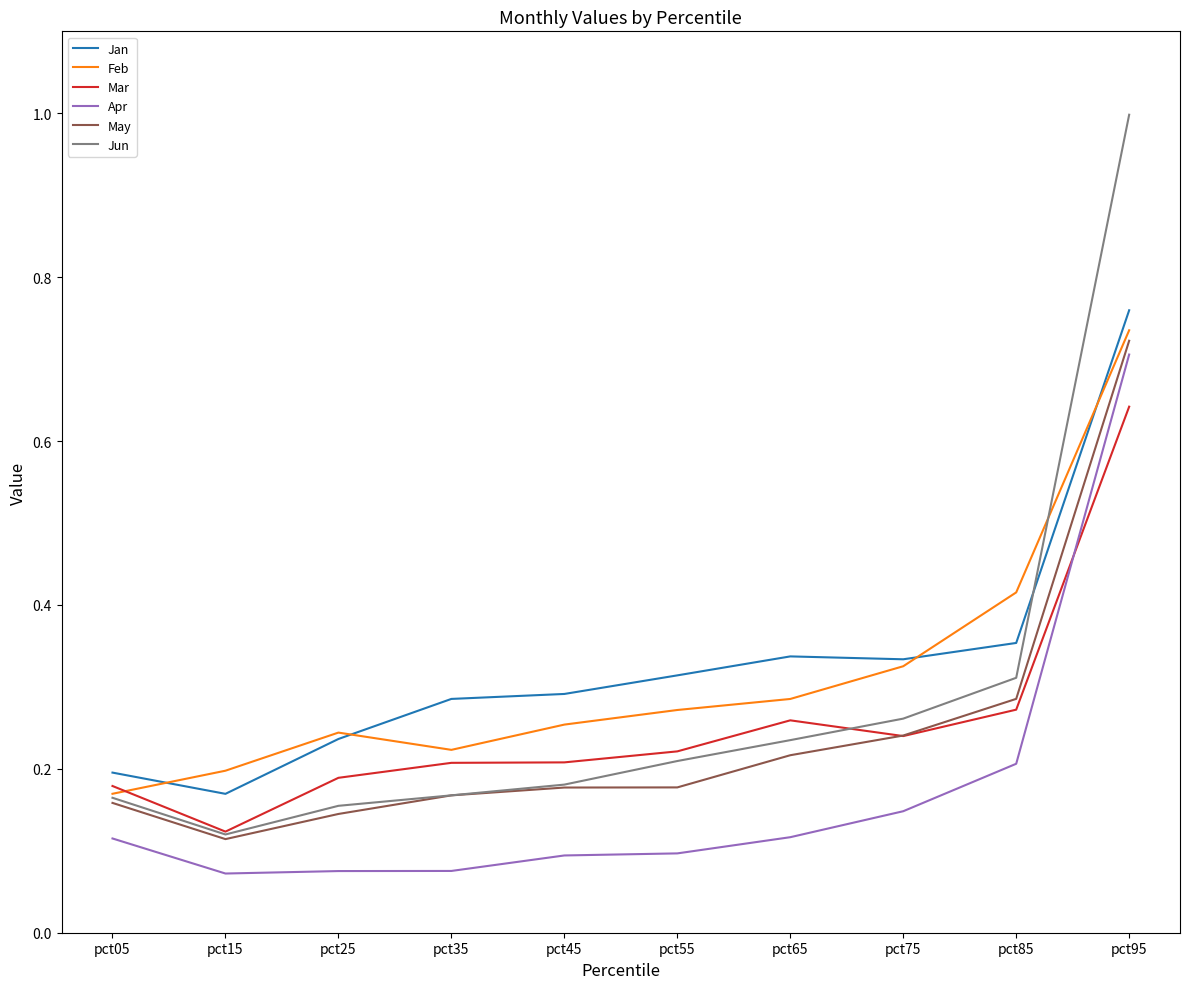

What is the maximum value shown in the chart?

1.0